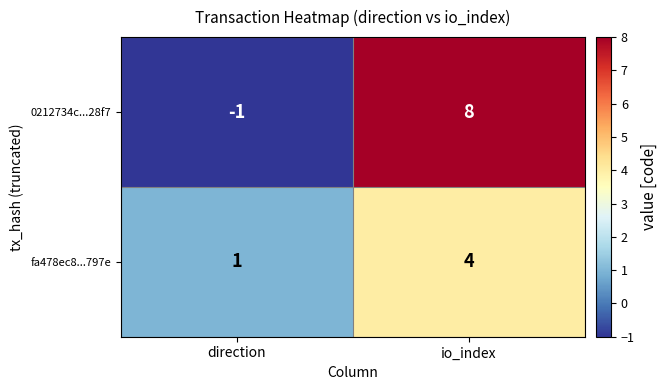

What is the difference between the highest and lowest values at direction?

2